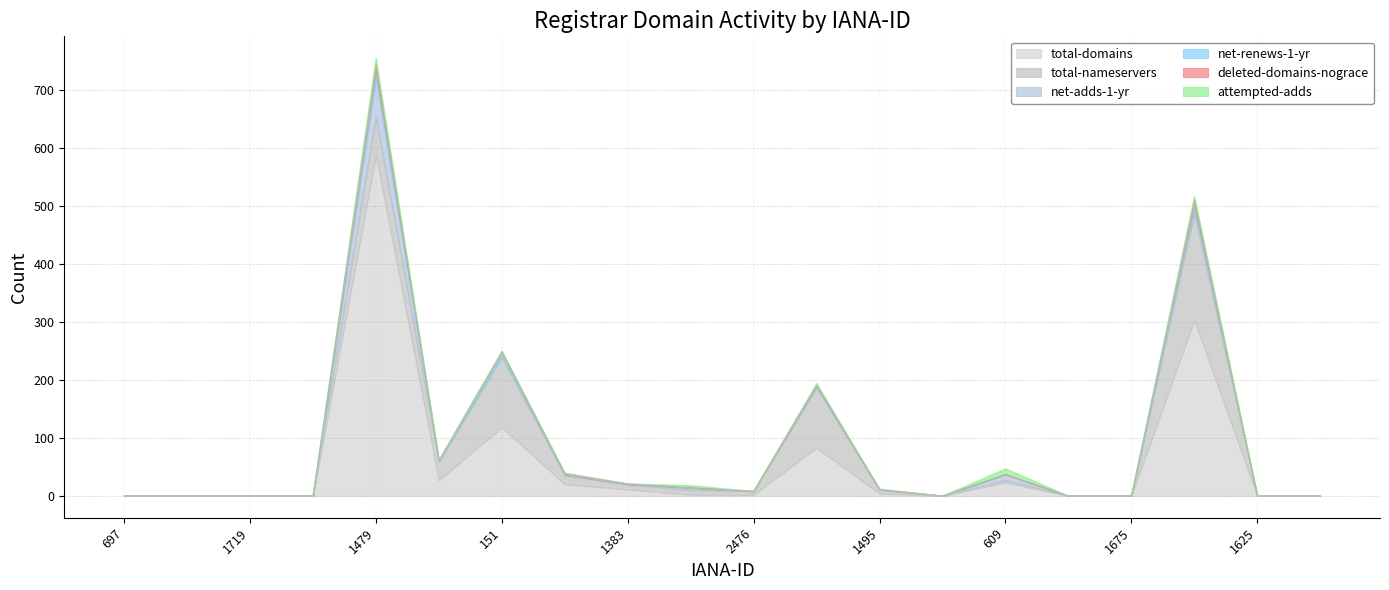

Reading left to right, what are all the values shown in this chart?

total-domains: 697=0	1728=0	1719=0	2494=0	1479=587	1860=27	151=118	1153=20	1383=11	292=2	2476=2	292=83	1495=4	73=0	609=23	1110=0	1675=0	69=303	1625=0	2917=0
total-nameservers: 697=0	1728=0	1719=0	2494=0	1479=66	1860=32	151=121	1153=16	1383=9	292=8	2476=6	292=103	1495=6	73=0	609=4	1110=0	1675=0	69=184	1625=0	2917=0
net-adds-1-yr: 697=0	1728=0	1719=0	2494=0	1479=66	1860=0	151=0	1153=0	1383=0	292=4	2476=0	292=4	1495=1	73=0	609=10	1110=0	1675=0	69=5	1625=0	2917=0
net-renews-1-yr: 697=0	1728=0	1719=0	2494=0	1479=13	1860=2	151=8	1153=0	1383=0	292=0	2476=0	292=0	1495=0	73=0	609=0	1110=0	1675=0	69=10	1625=0	2917=0
deleted-domains-nograce: 697=0	1728=0	1719=0	2494=0	1479=11	1860=0	151=2	1153=3	1383=1	292=0	2476=0	292=0	1495=0	73=0	609=0	1110=0	1675=0	69=8	1625=0	2917=0
attempted-adds: 697=0	1728=0	1719=0	2494=0	1479=11	1860=0	151=0	1153=0	1383=0	292=4	2476=0	292=4	1495=1	73=0	609=10	1110=0	1675=0	69=6	1625=0	2917=0